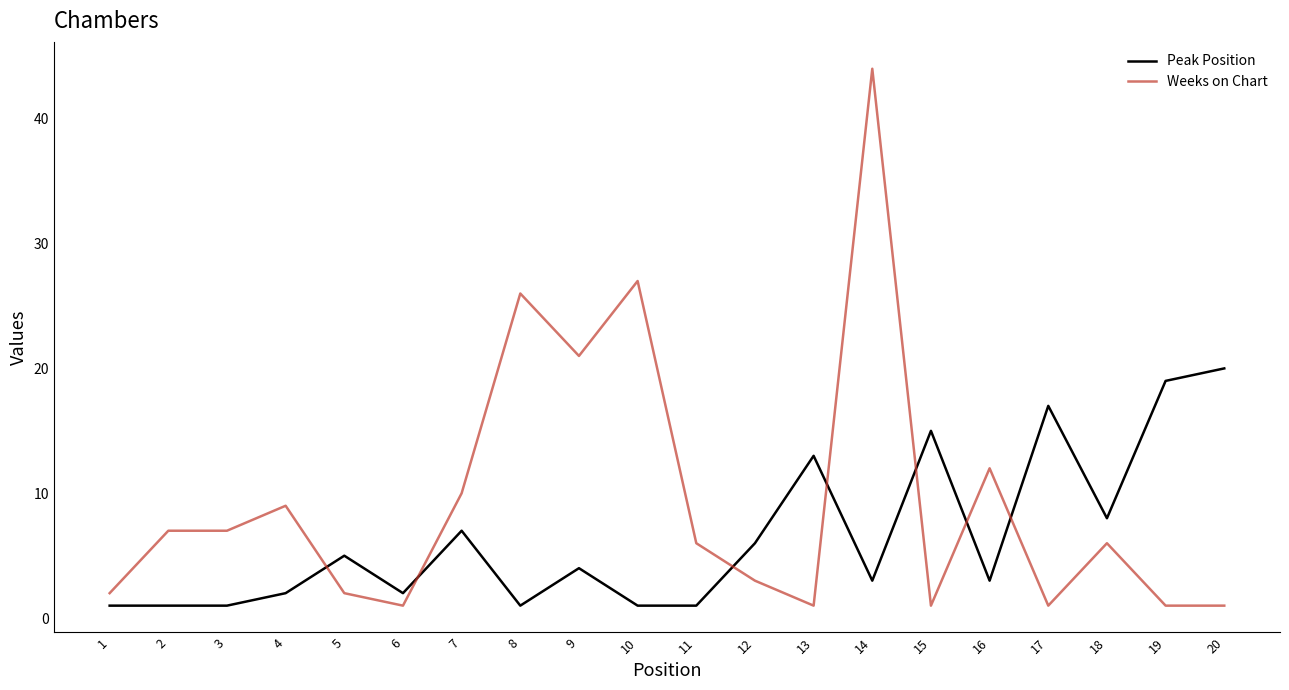

Reading left to right, list all the values displayed in this chart.

Peak Position: 1	1	1	2	5	2	7	1	4	1	1	6	13	3	15	3	17	8	19	20
Weeks on Chart: 2	7	7	9	2	1	10	26	21	27	6	3	1	44	1	12	1	6	1	1